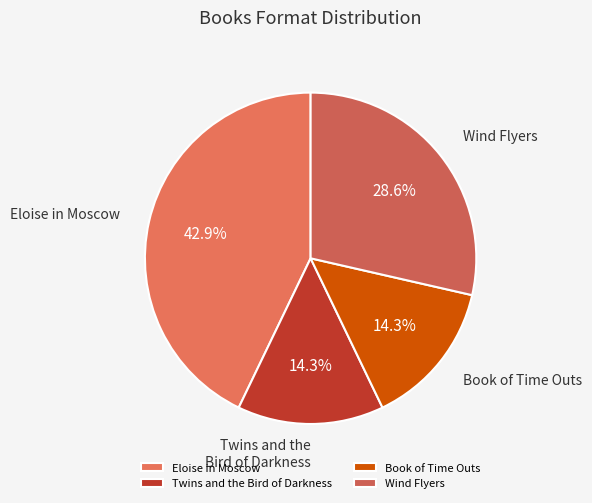

What is the ratio of the value at Eloise in Moscow to the value at Book of Time Outs?

3.0